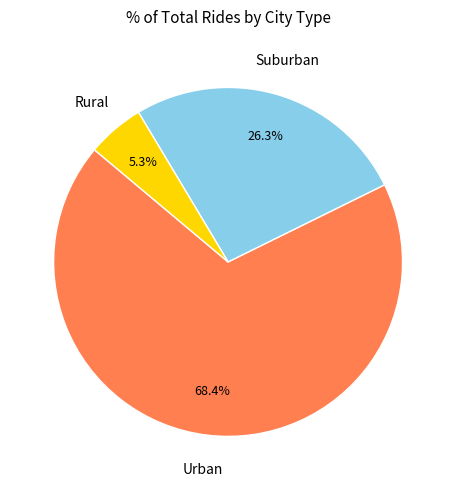

Is there any slice that represents more than half of the pie?

Yes